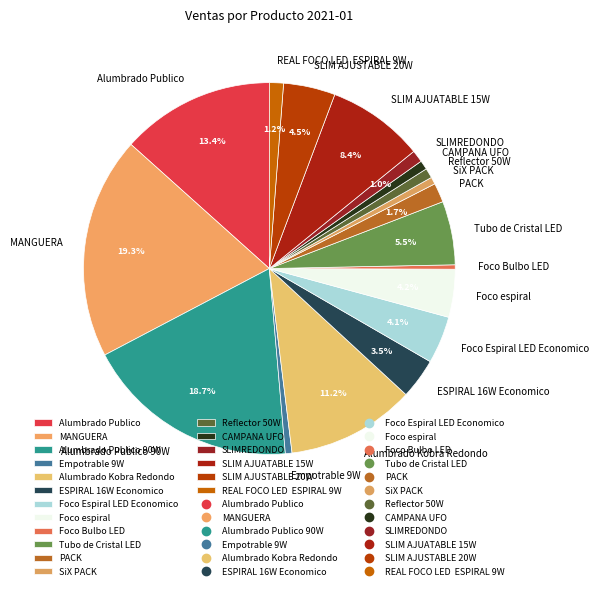

The SLIM AJUATABLE 15W slice represents 8% of the pie. True or false?

True